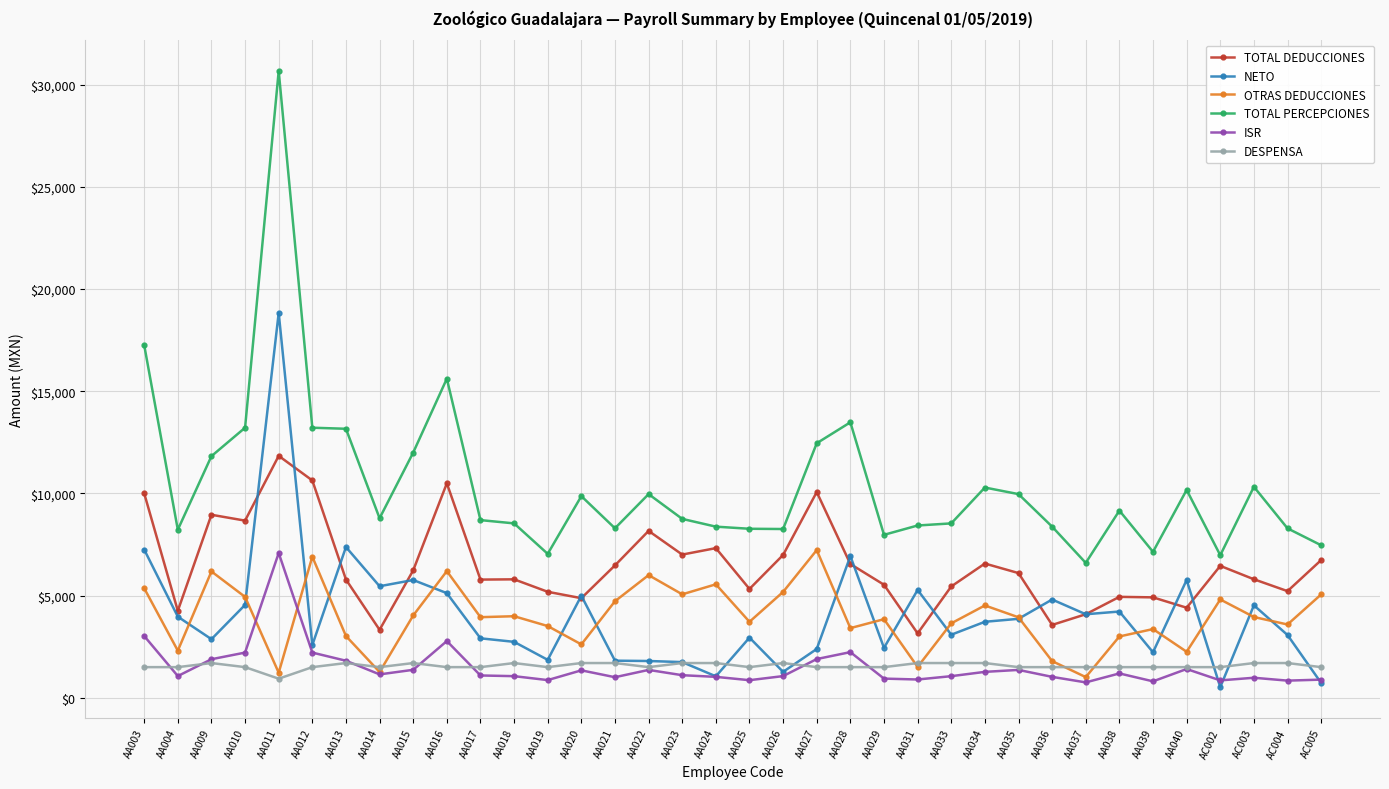

What is the lowest value of the TOTAL PERCEPCIONES series?

6600.1